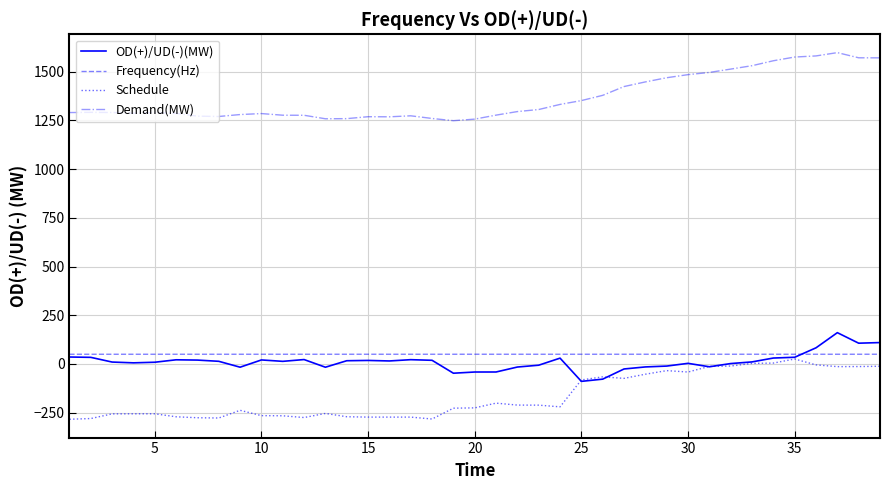

Which series has the largest total across all categories?

Demand(MW)